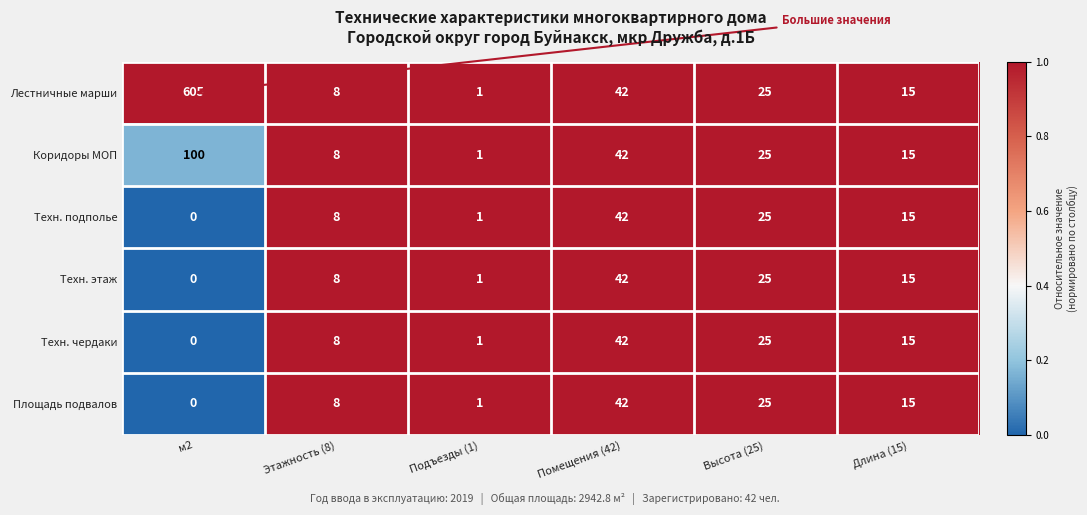

Is the value of Техн. чердаки at Этажность (8) greater than the value of Техн. этаж at м2?

Yes